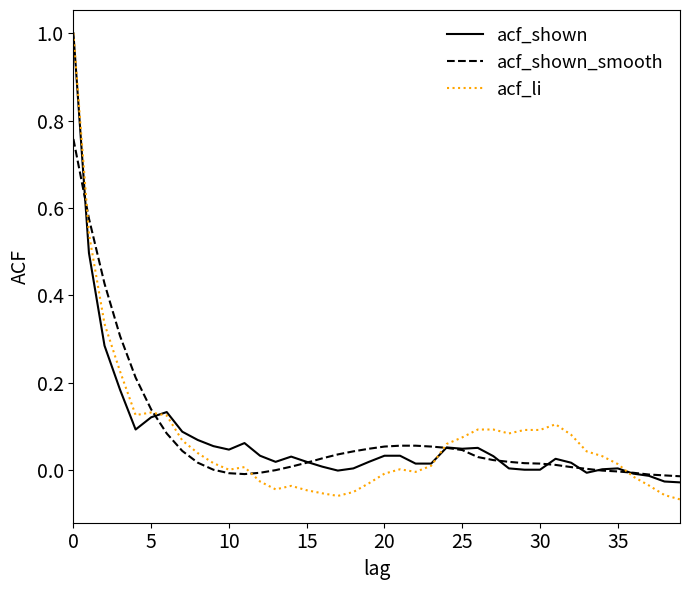

What is the greatest value displayed?

1.0